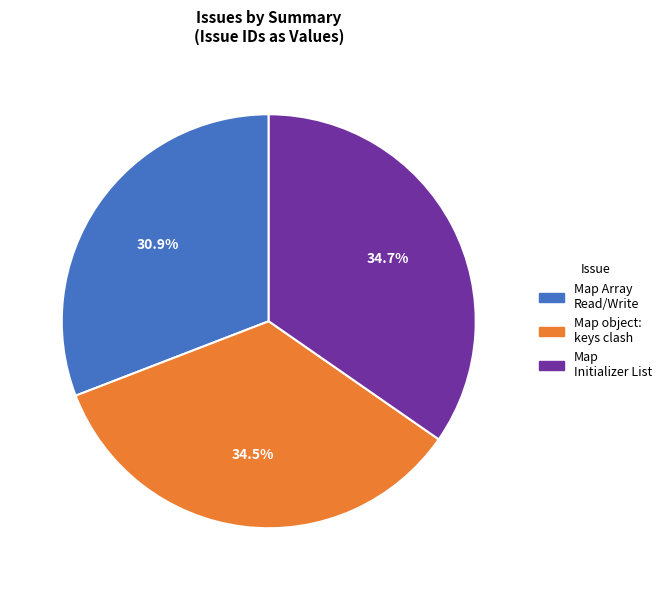

How much of the chart is everything except Map Array Read/Write?

69.1%